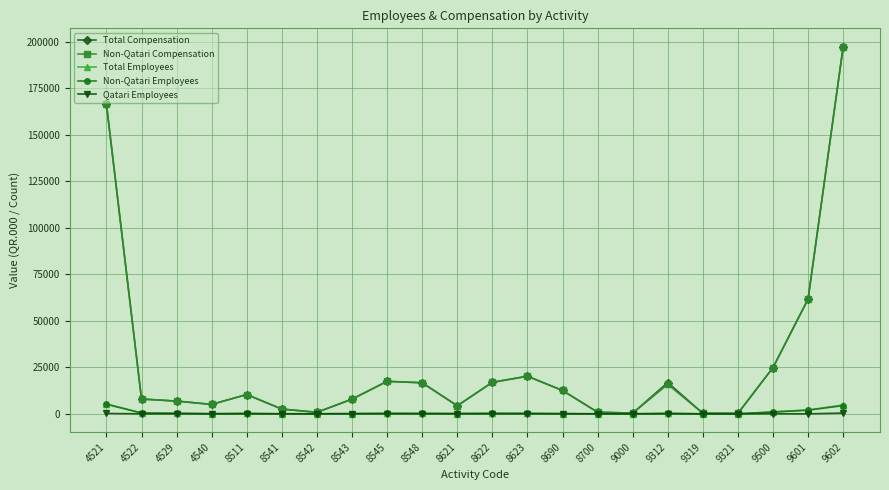

What is the approximate value of Non-Qatari Compensation at 4521, to the nearest 10?

166360